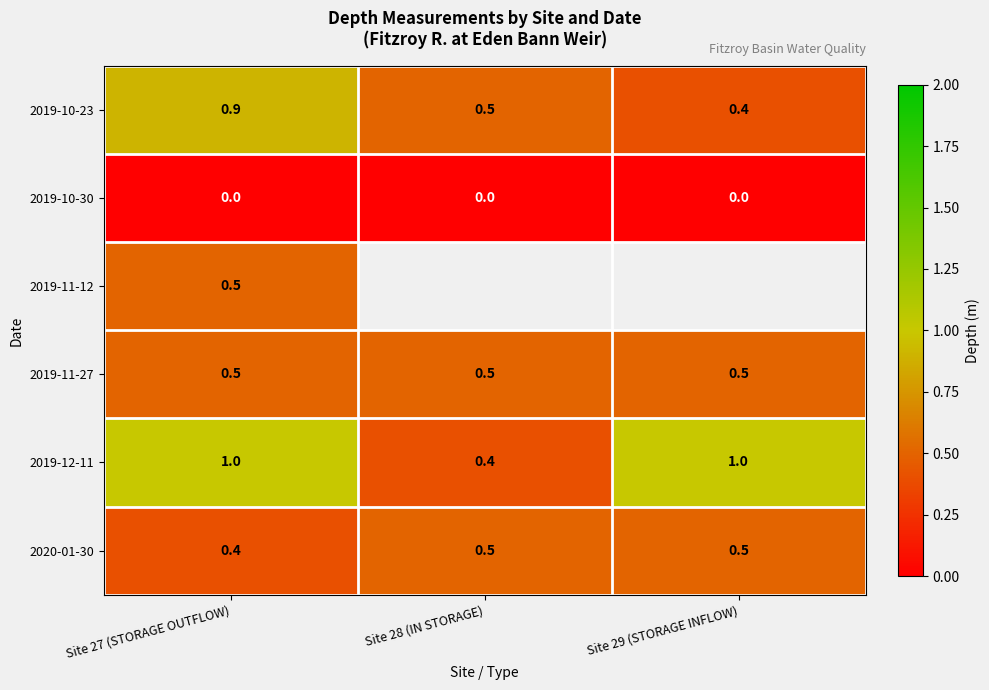

What is the highest value of the 2020-01-30 series?

0.5